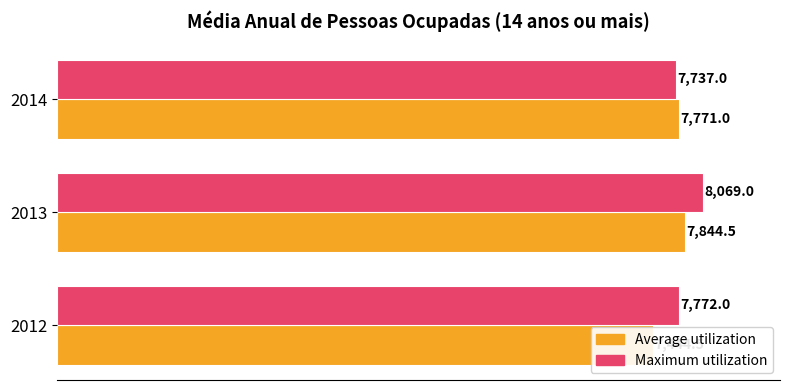

Which series has the largest range (max minus min)?

Average utilization